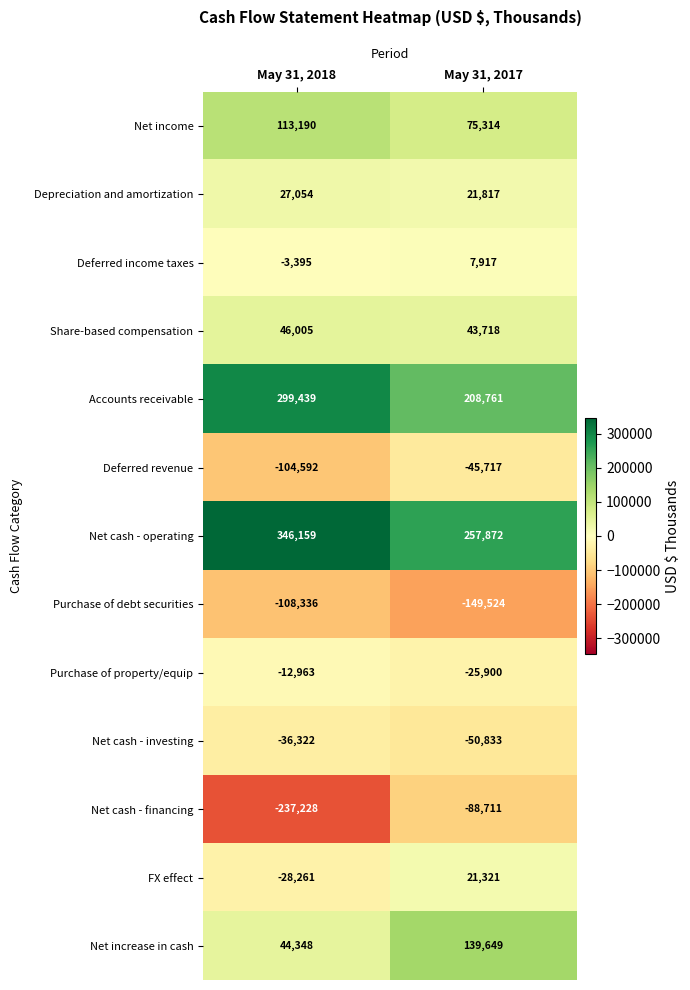

How many categories are shown in the chart?

2